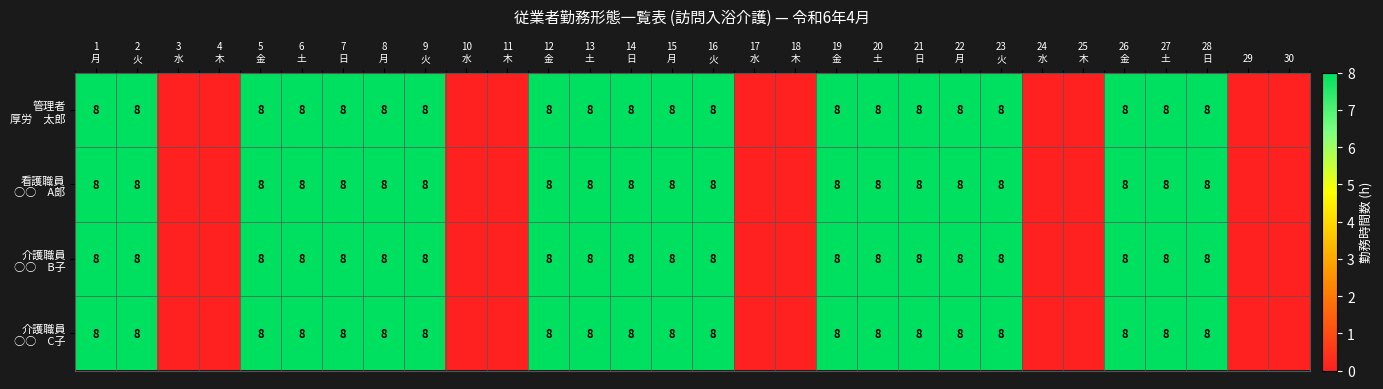

What is the difference between the second highest and second lowest values in the 管理者 厚労 太郎 series?

8